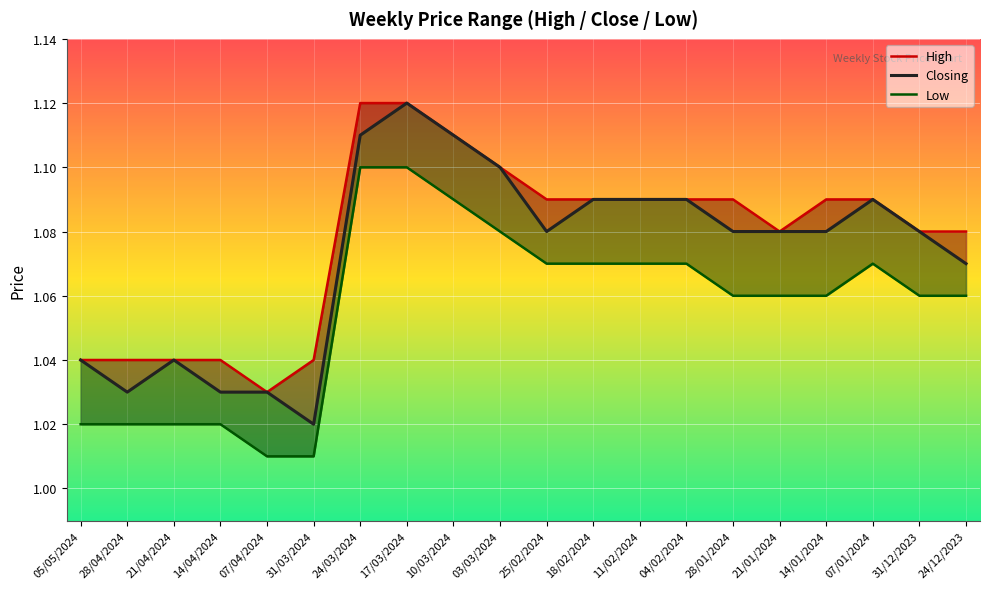

Where is Low nearest to the value 1?

07/04/2024